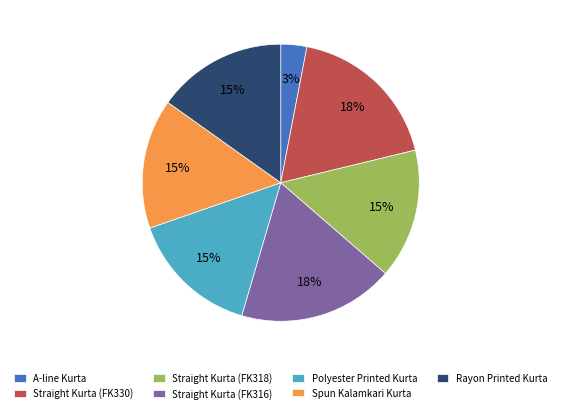

What percentage is the Polyester Printed Kurta slice, to the nearest percent?

15%